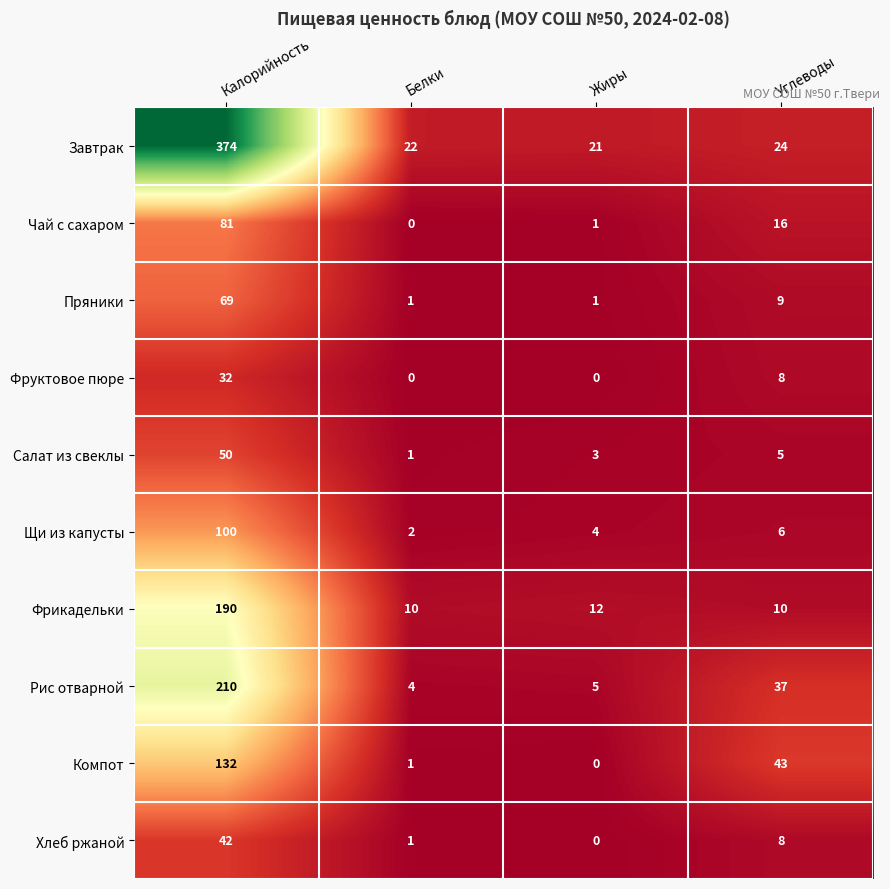

Which series changed the most between Жиры and Углеводы?

Компот